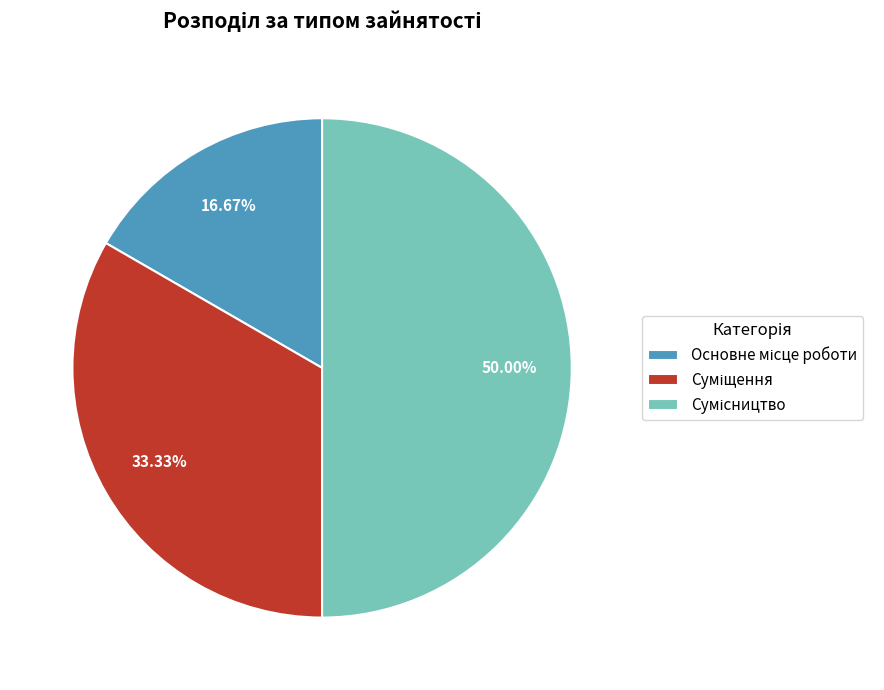

What is the total percentage of Сумісництво and Основне місце роботи?

66.7%